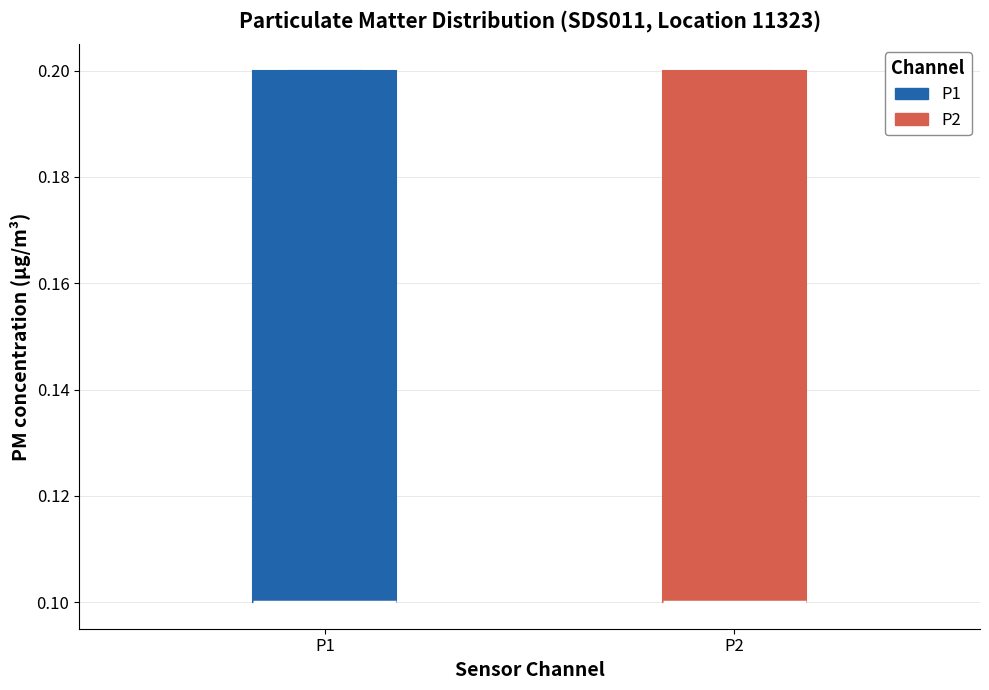

Where is the lower edge of the box for P2 on the y-axis? The values are not printed on the chart, so give them approximately, as read against the axis.

0.1